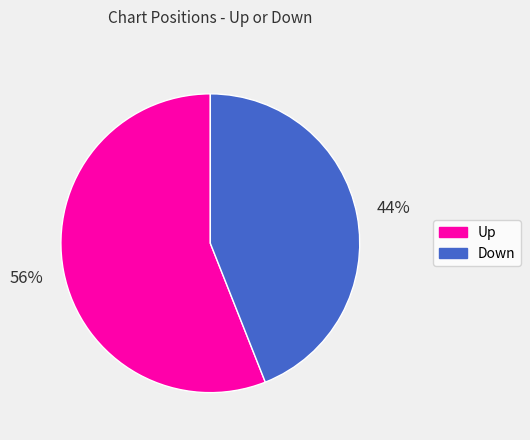

To the nearest percent, what is the average slice percentage?

50%